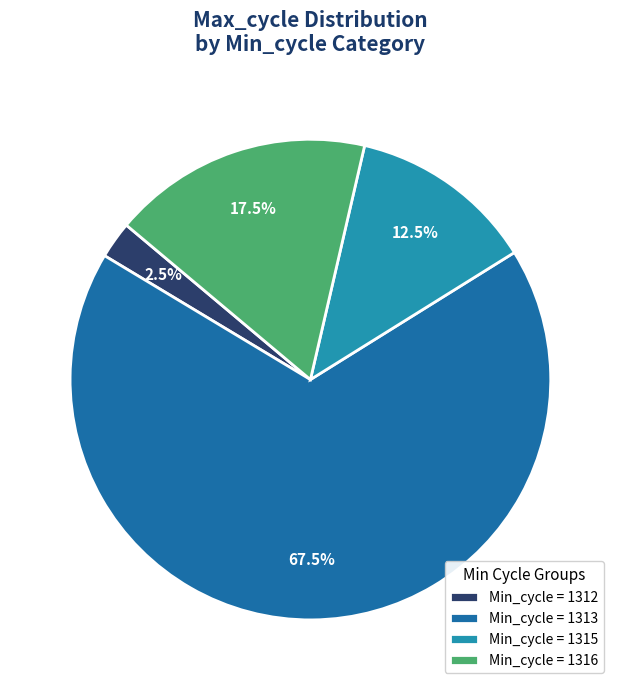

Does Min_cycle = 1312 account for over 50% of the chart?

No